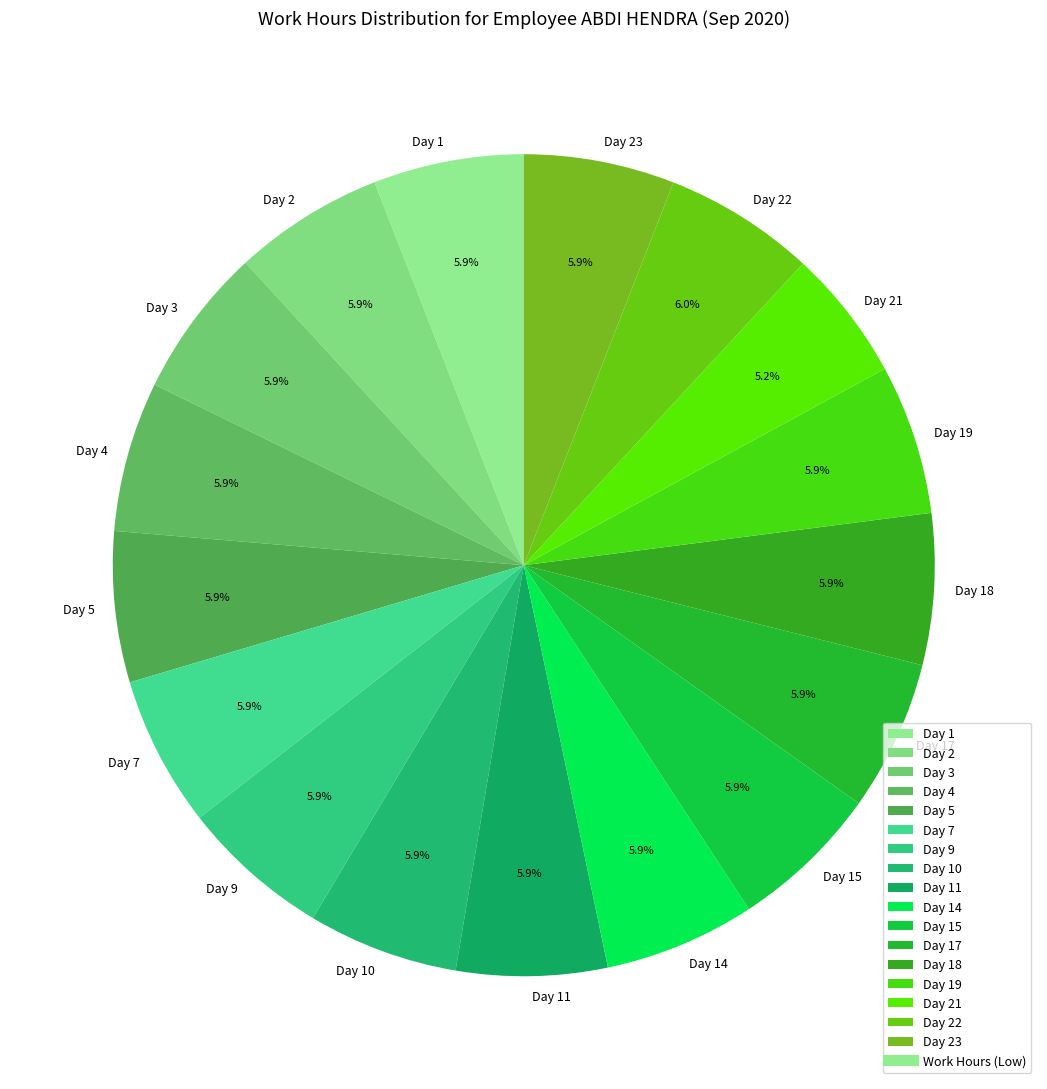

How many slices are in this pie chart?

17